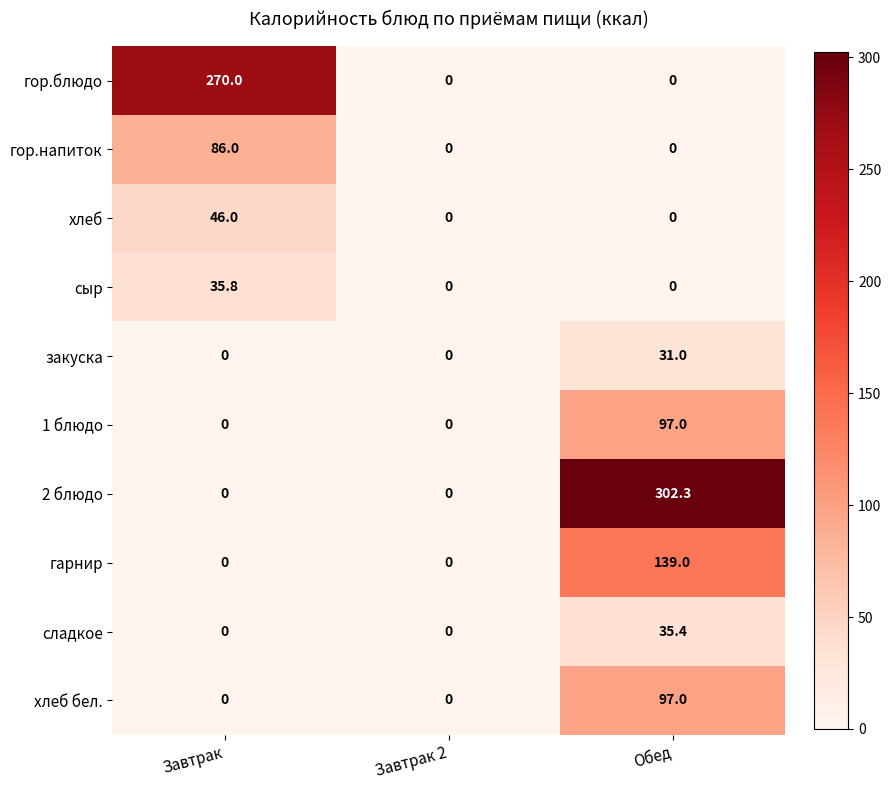

The value of хлеб бел. at Завтрак 2 is 0.0. True or false?

True